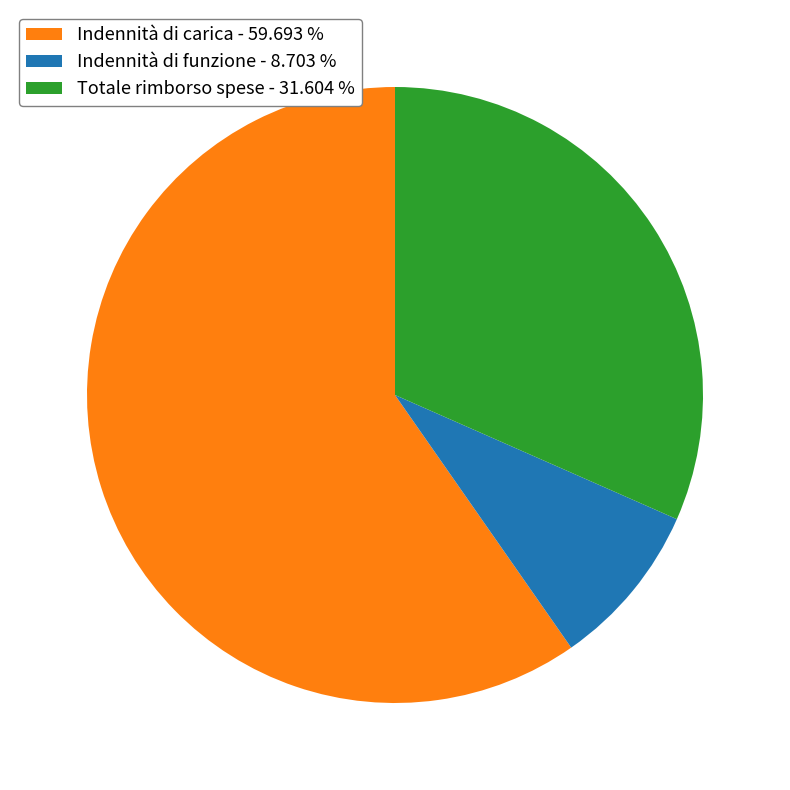

Rank the categories by value from lowest to highest.

Indennità di funzione - 8.703 %, Totale rimborso spese - 31.604 %, Indennità di carica - 59.693 %